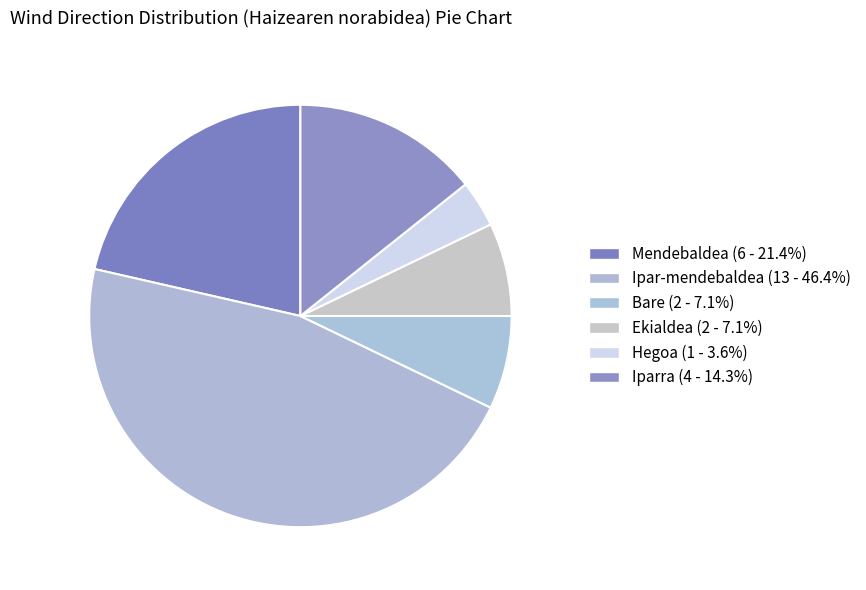

To the nearest percent, what portion does Ekialdea represent?

7%